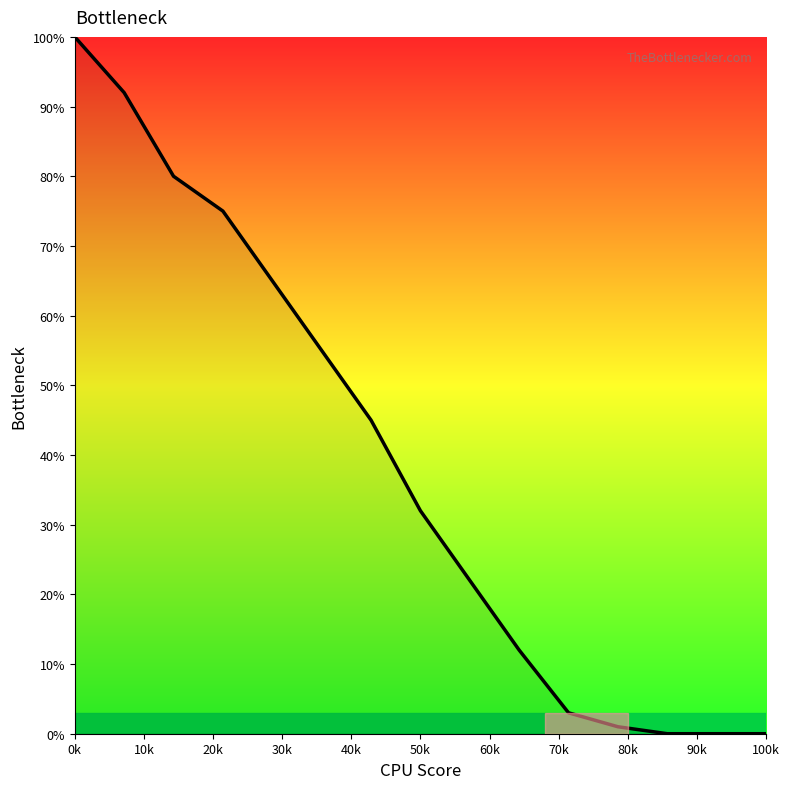

How many lines are shown in the chart?

1